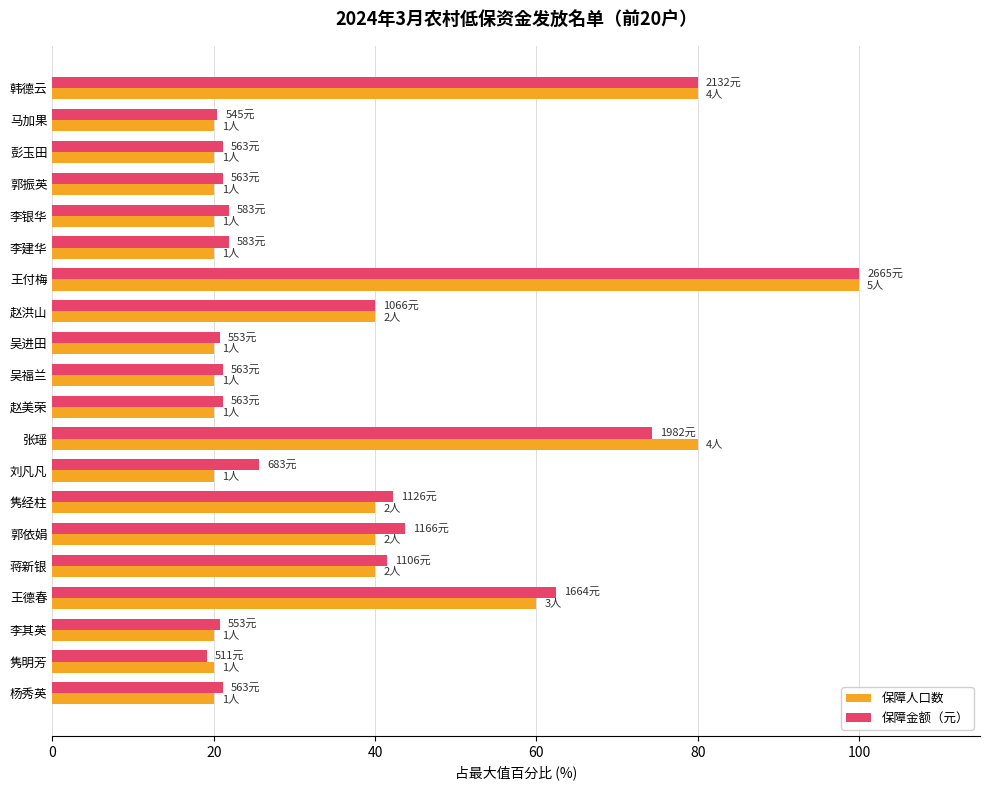

Which series changed the most between 张瑶 and 郭依娟?

保障人口数